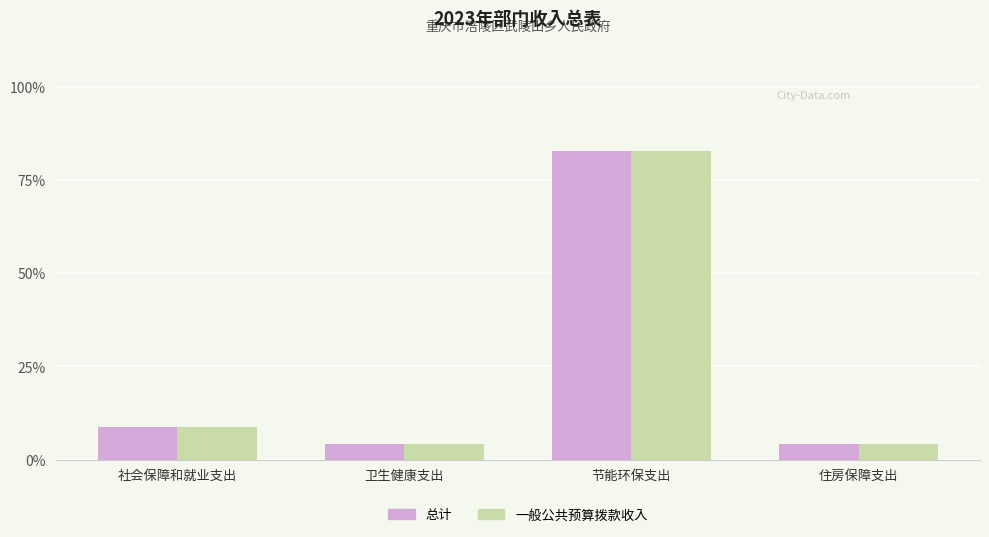

What is the sum of all 总计 values?

100.0